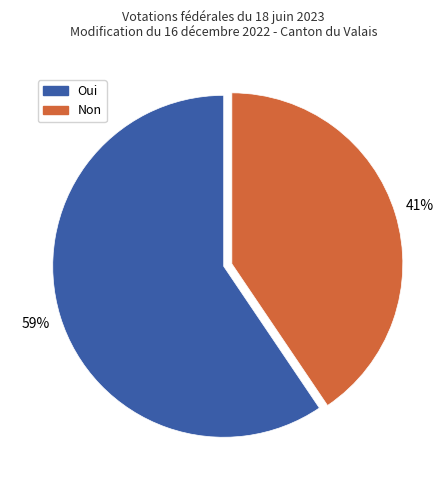

Which slice represents more than half of the pie?

Oui